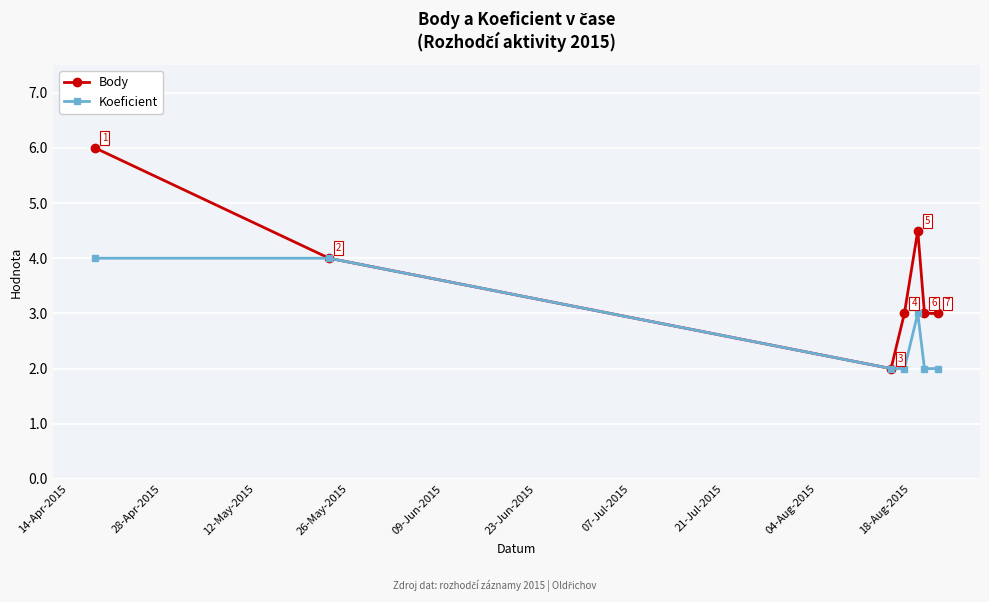

Count the Koeficient values in the range 2 to 4.

7